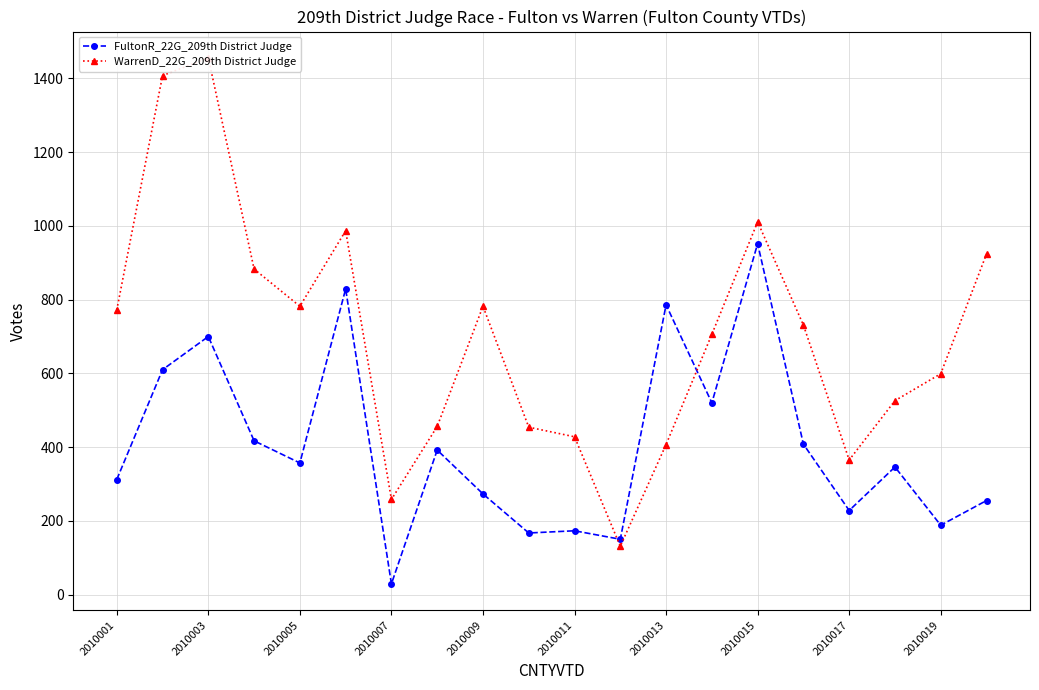

What is the difference between the maximum and minimum values in the FultonR_22G_209th District Judge series?

923